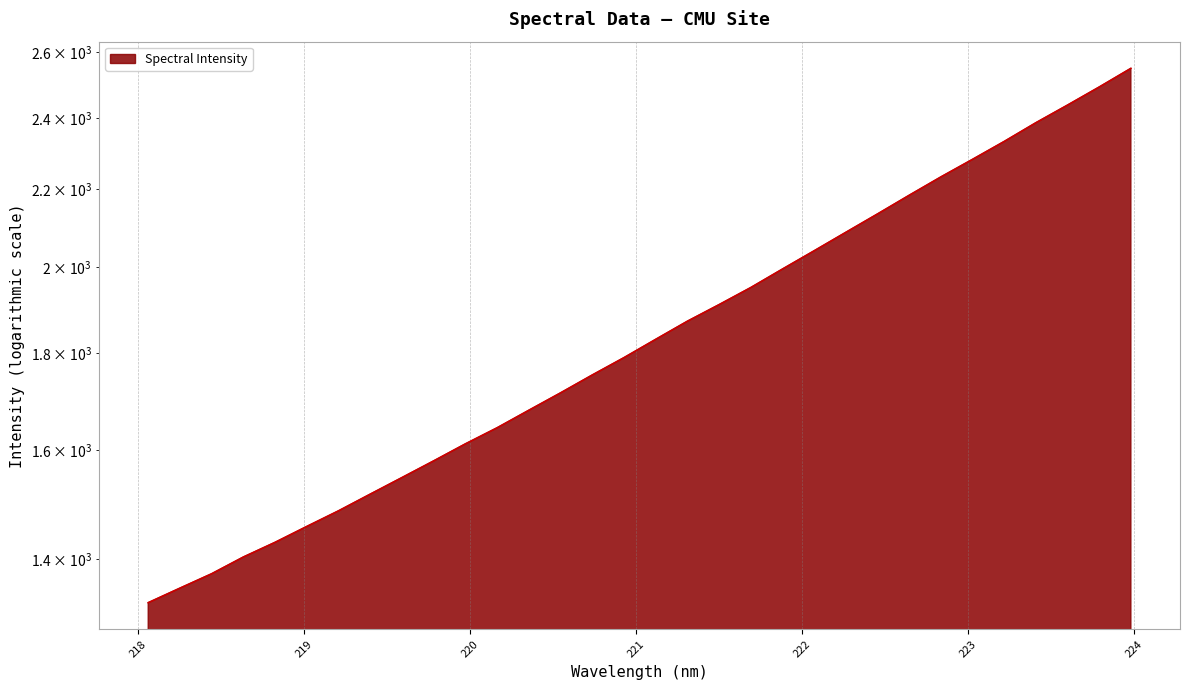

Read the value at 222.263.

2087.0